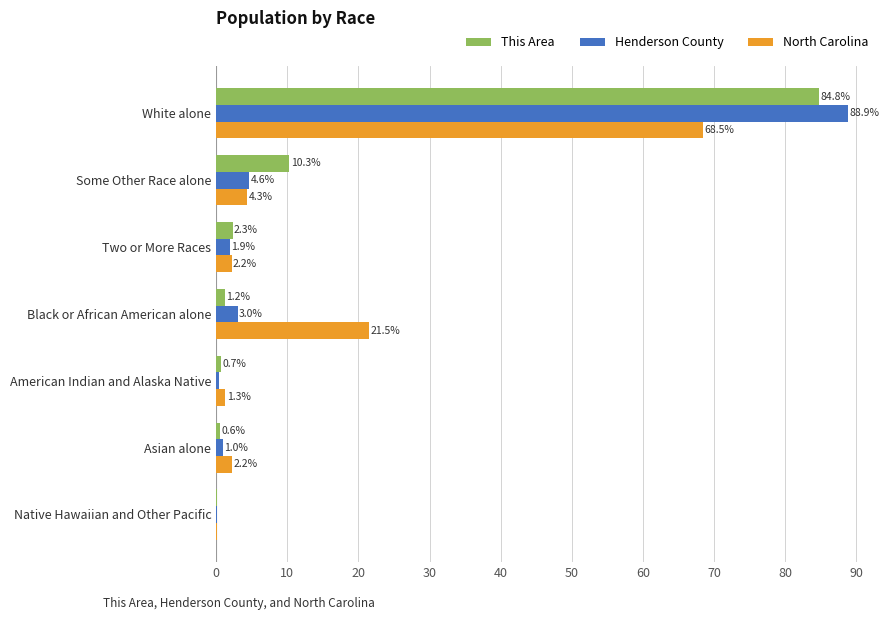

What is the average value of the Henderson County series?

14.3